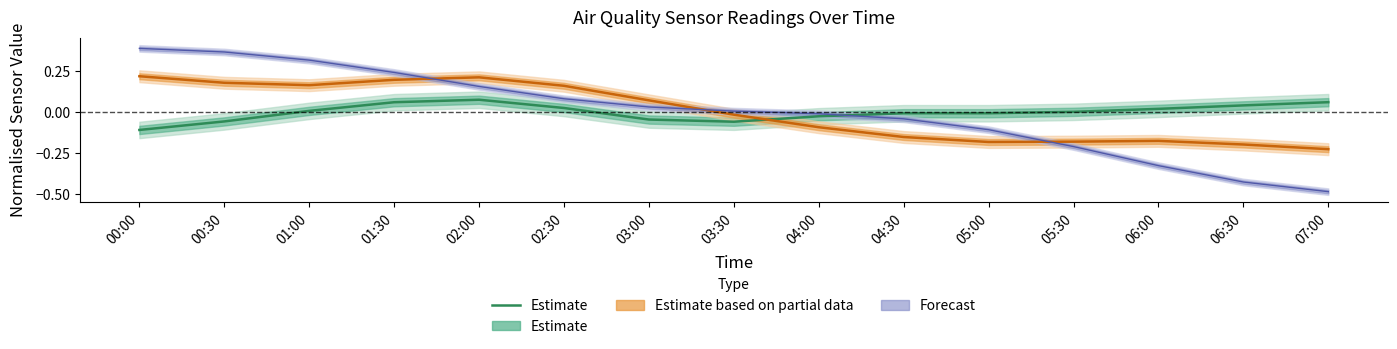

What is the label of the 8th point from the left?

03:30